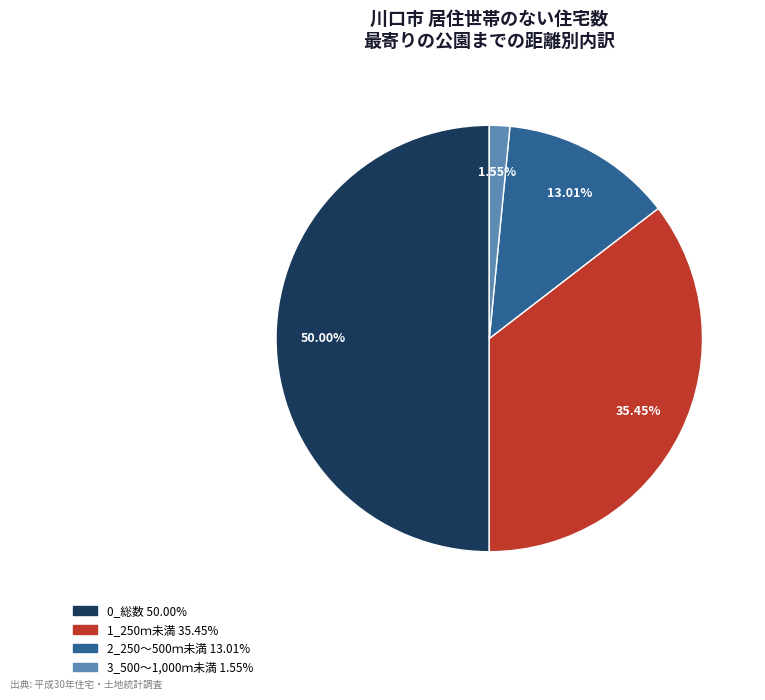

What portion of the pie excludes 2_250～500ｍ未満?

87.0%